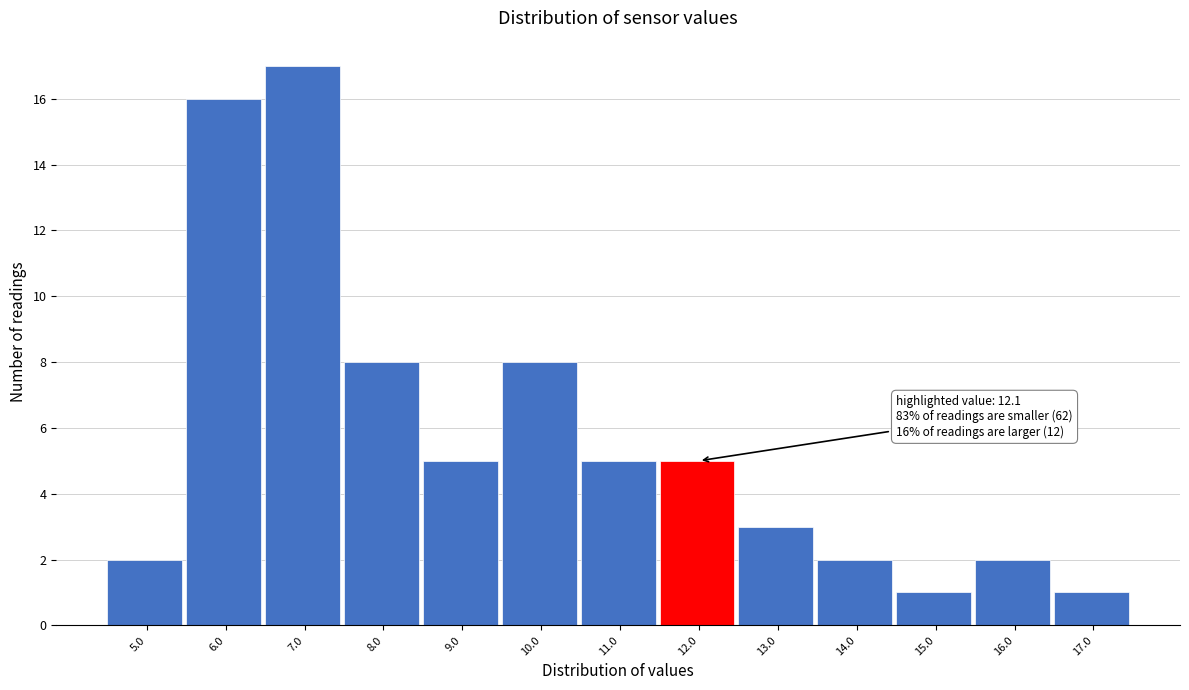

Reading left to right, transcribe all the data shown in this chart.

5.0=2	6.0=16	7.0=17	8.0=8	9.0=5	10.0=8	11.0=5	12.0=5	13.0=3	14.0=2	15.0=1	16.0=2	17.0=1